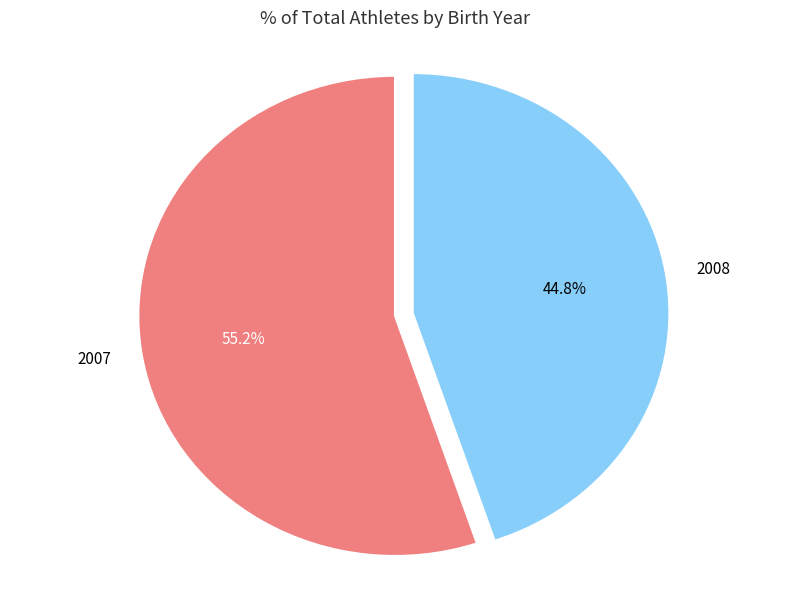

Count the number of slices in the pie.

2